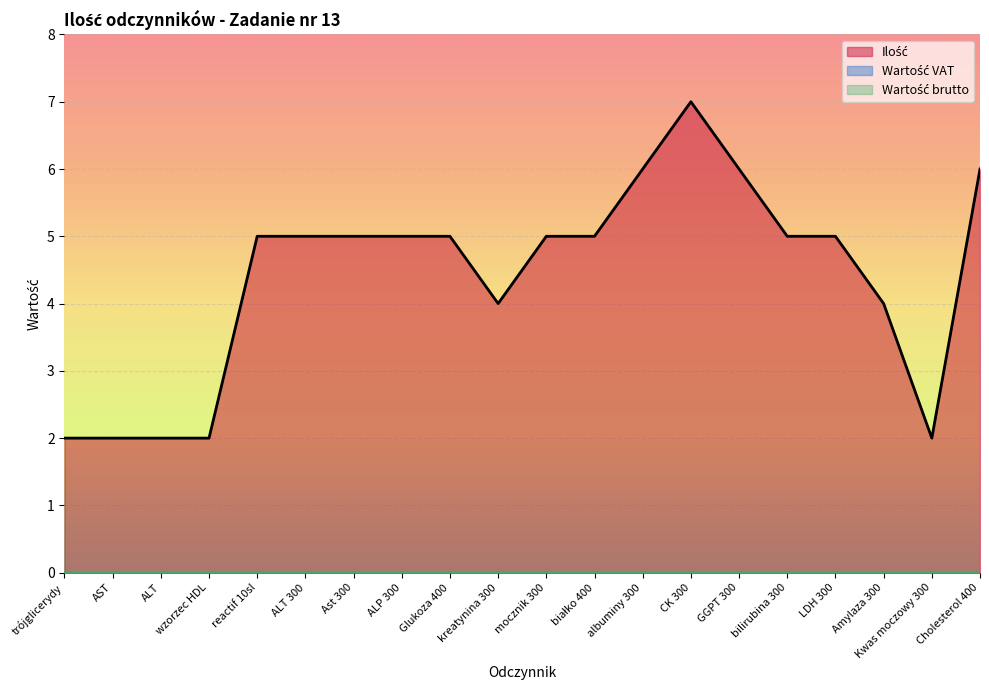

Reading left to right, what are all the values shown in this chart?

Ilość: 2	2	2	2	5	5	5	5	5	4	5	5	6	7	6	5	5	4	2	6
Wartość VAT: 0	0	0	0	0	0	0	0	0	0	0	0	0	0	0	0	0	0	0	0
Wartość brutto: 0	0	0	0	0	0	0	0	0	0	0	0	0	0	0	0	0	0	0	0